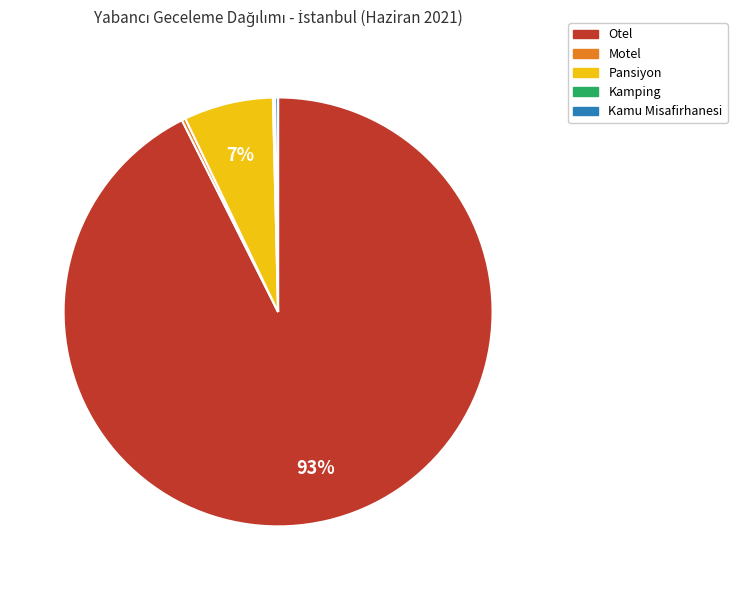

What is the majority slice?

Otel